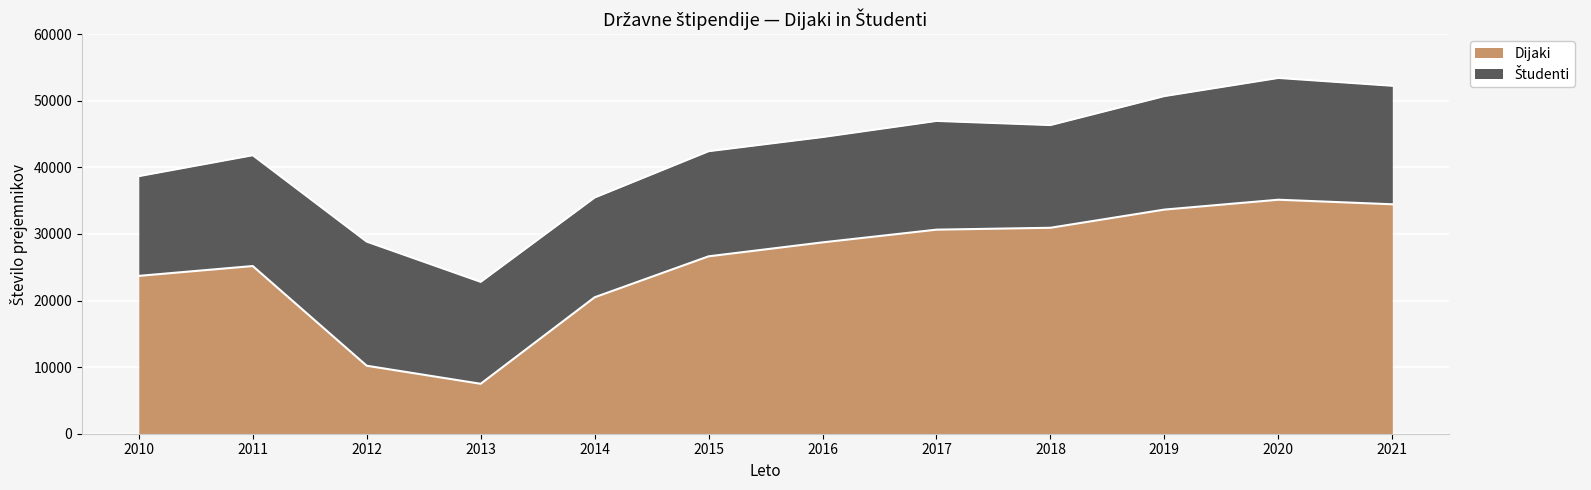

At which category does the data reach its first local valley?

2013